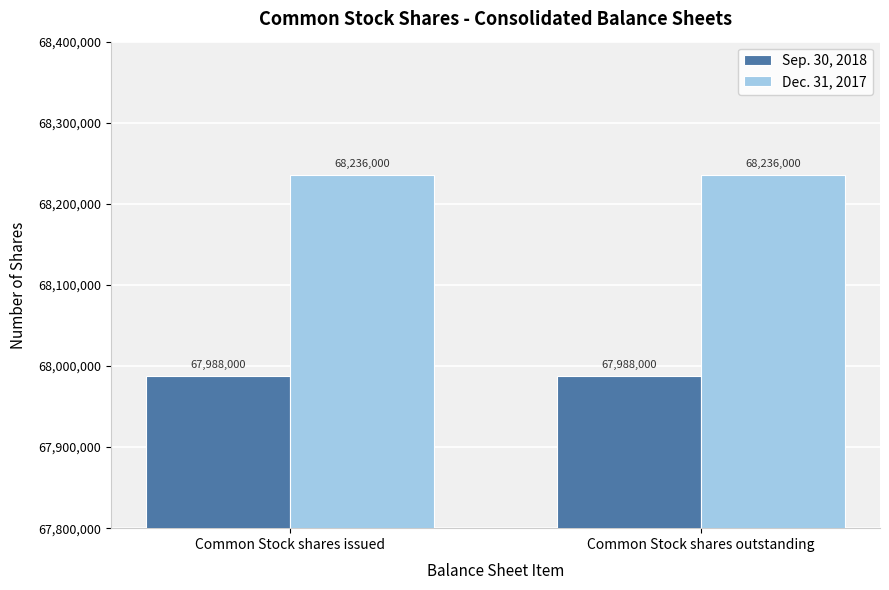

Read the Sep. 30, 2018 value at Common Stock shares outstanding.

67988000